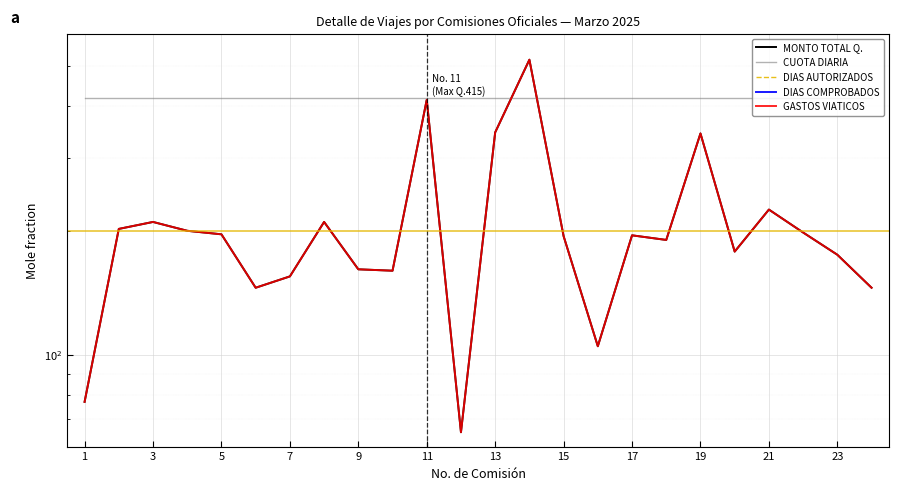

Is the value of DIAS COMPROBADOS at 23 greater than the value of CUOTA DIARIA at 5?

No